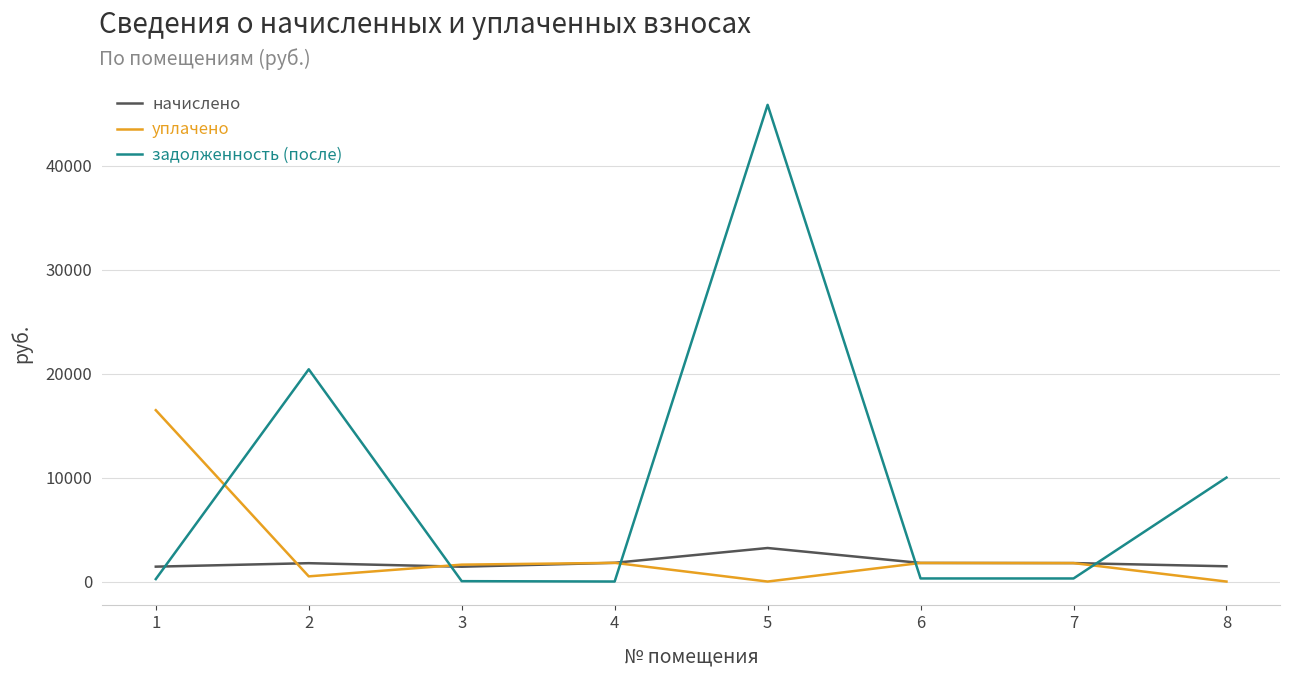

True or false: задолженность (после) and уплачено intersect in this chart.

True